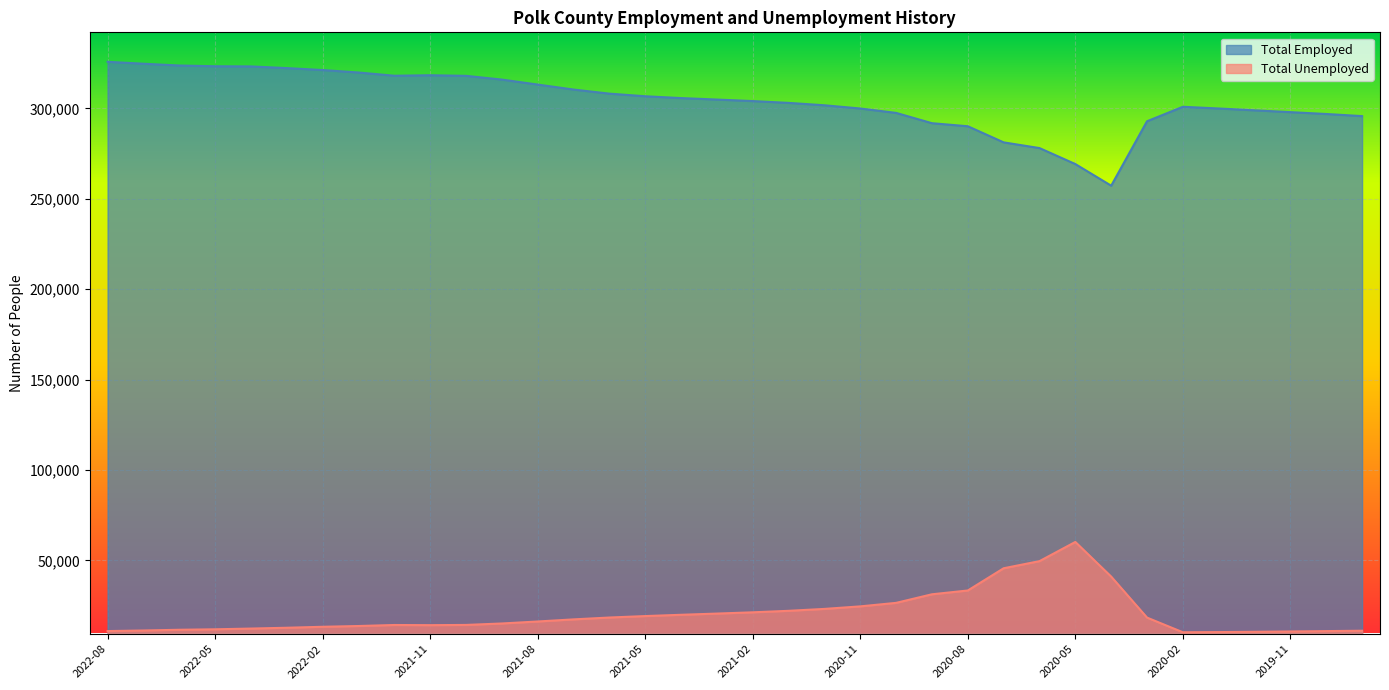

How many interior local peaks does the Total Unemployed series have?

2